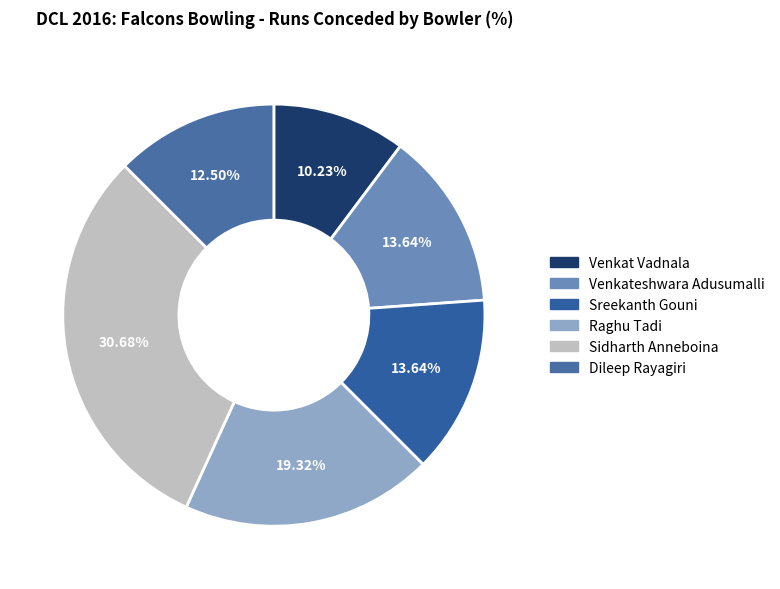

Is Dileep Rayagiri the majority of the pie?

No